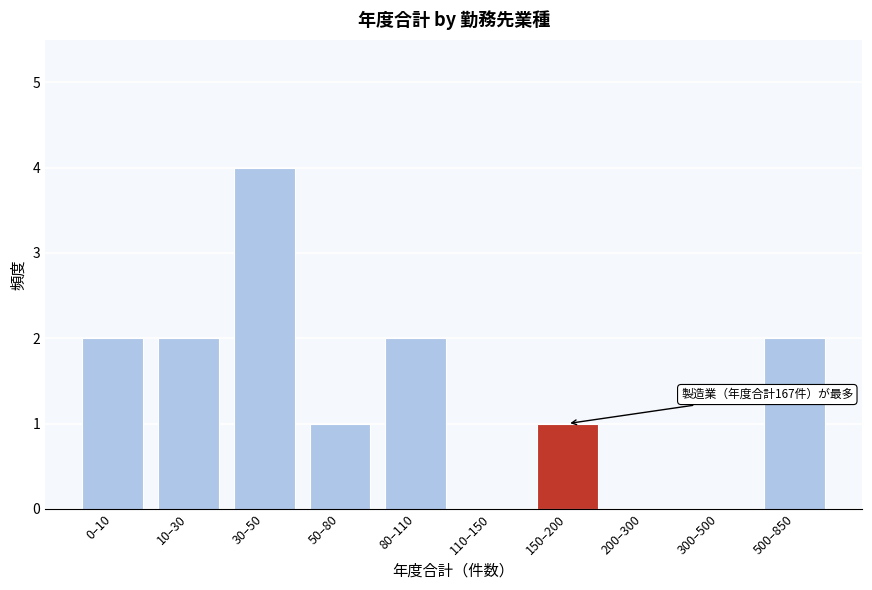

Reading right to left, extract all data points from this chart.

500–850=2	300–500=0	200–300=0	150–200=1	110–150=0	80–110=2	50–80=1	30–50=4	10–30=2	0–10=2